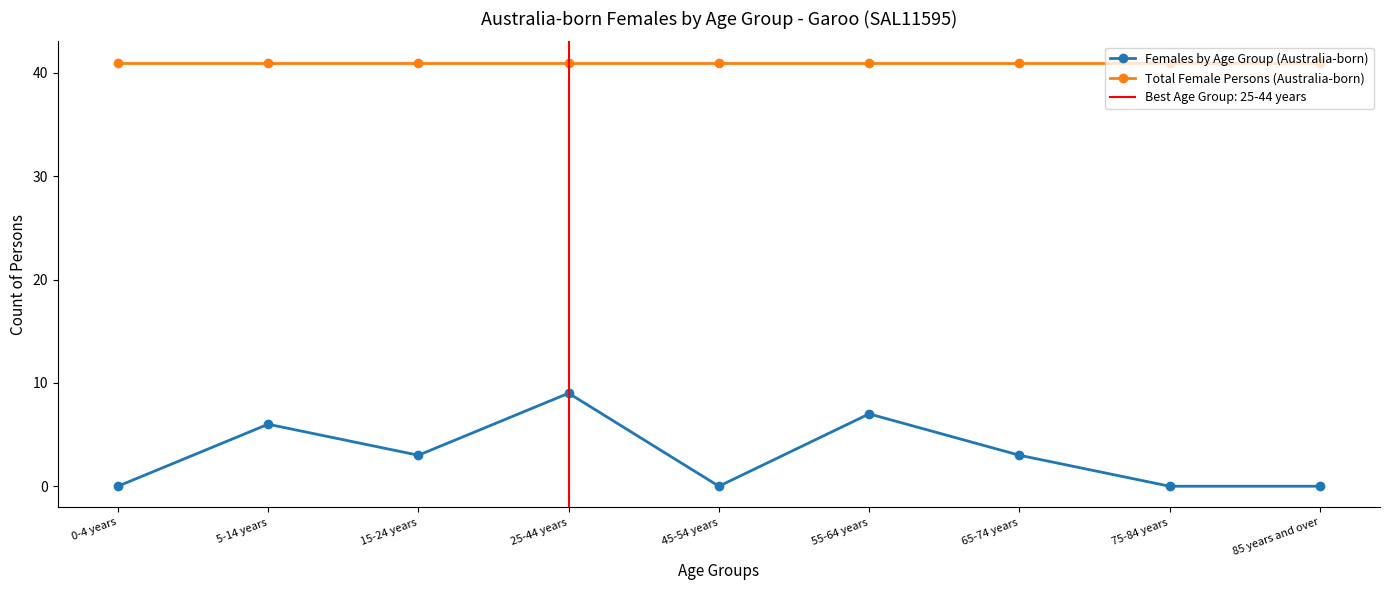

Is it true that Females by Age Group (Australia-born) equals 5 at 25-44 years?

False